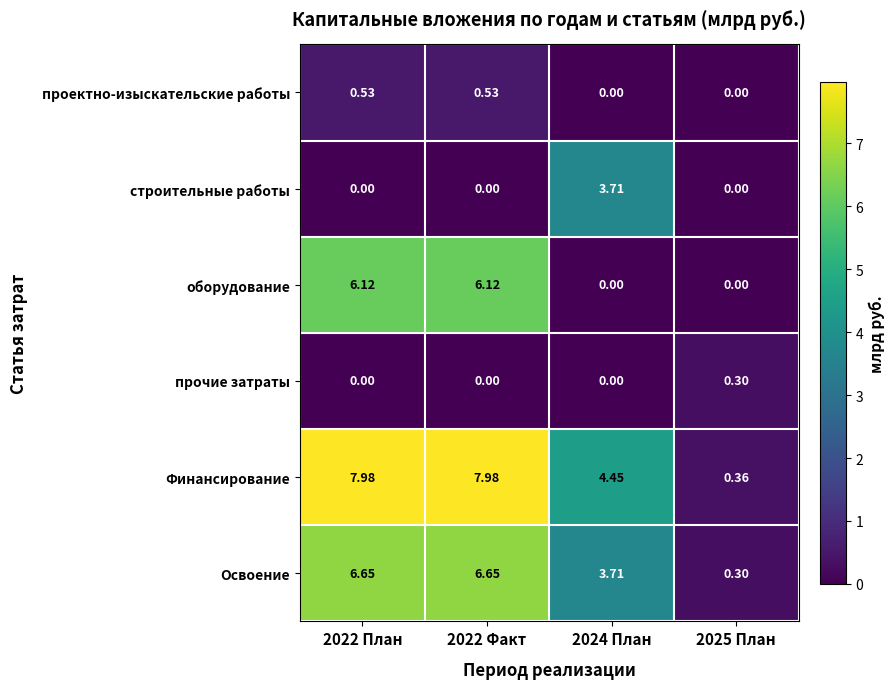

Which series has the largest total across all categories?

Финансирование